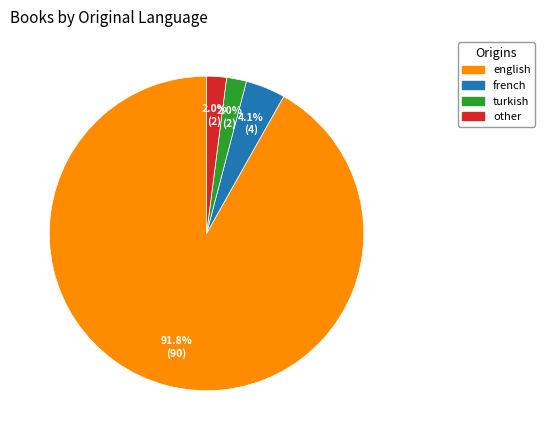

To the nearest percent, what percentage of the pie is turkish?

2%